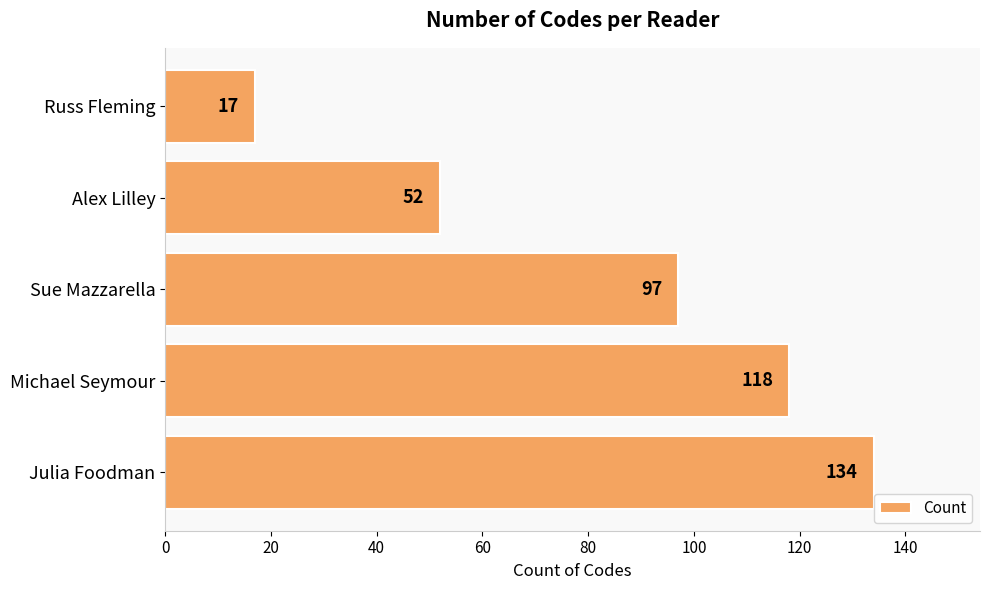

Reading bottom to top, what are all the values shown in this chart?

Julia Foodman=134	Michael Seymour=118	Sue Mazzarella=97	Alex Lilley=52	Russ Fleming=17